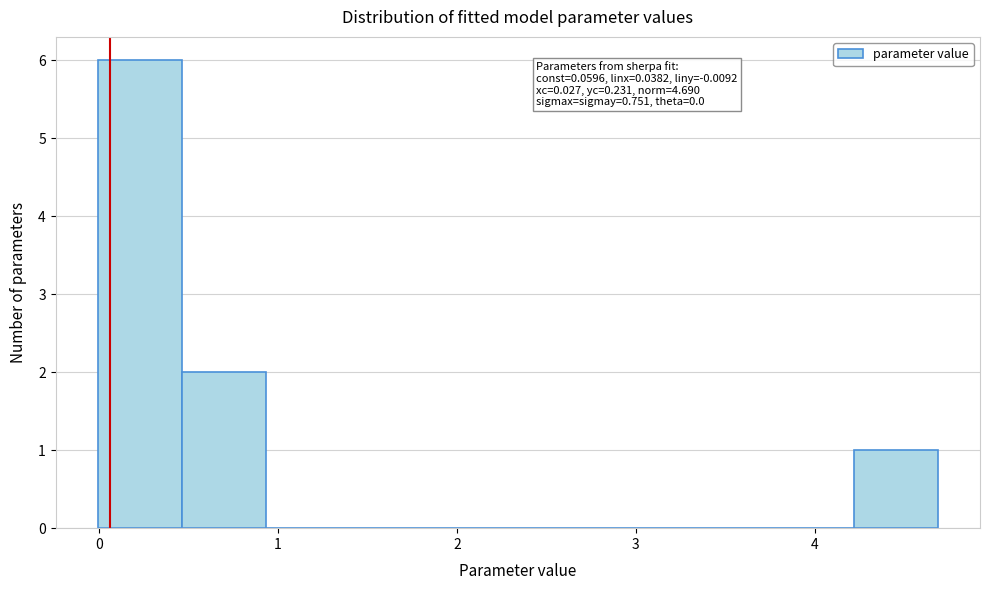

Which range on the x-axis has the tallest bar?

0.0 to 0.5